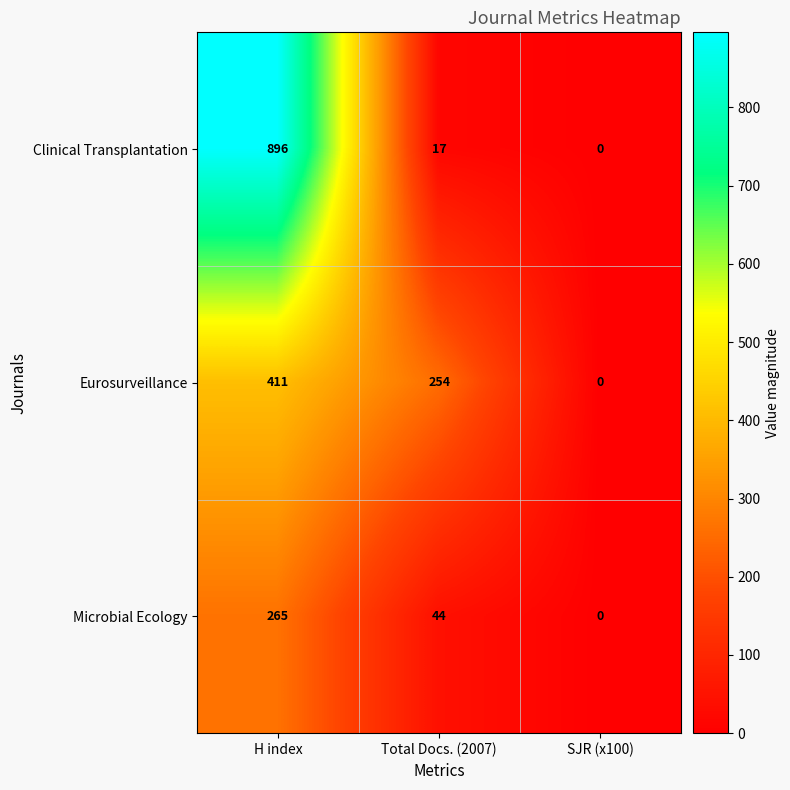

Between H index and Total Docs. (2007), which series saw the biggest shift?

Clinical Transplantation